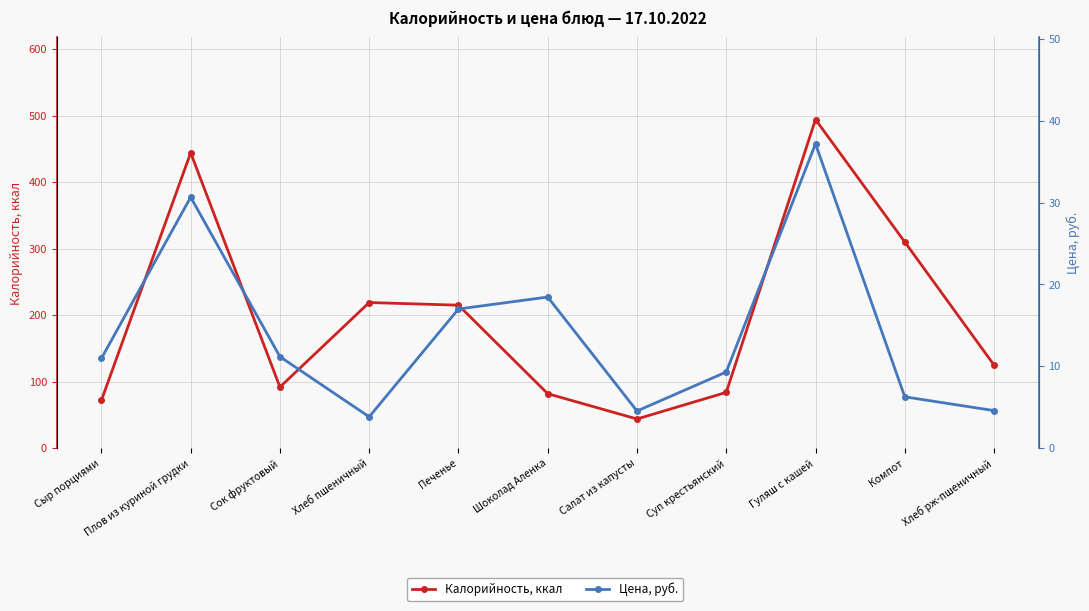

What is the difference between the maximum and second lowest values in the Цена, руб. series?

32.6